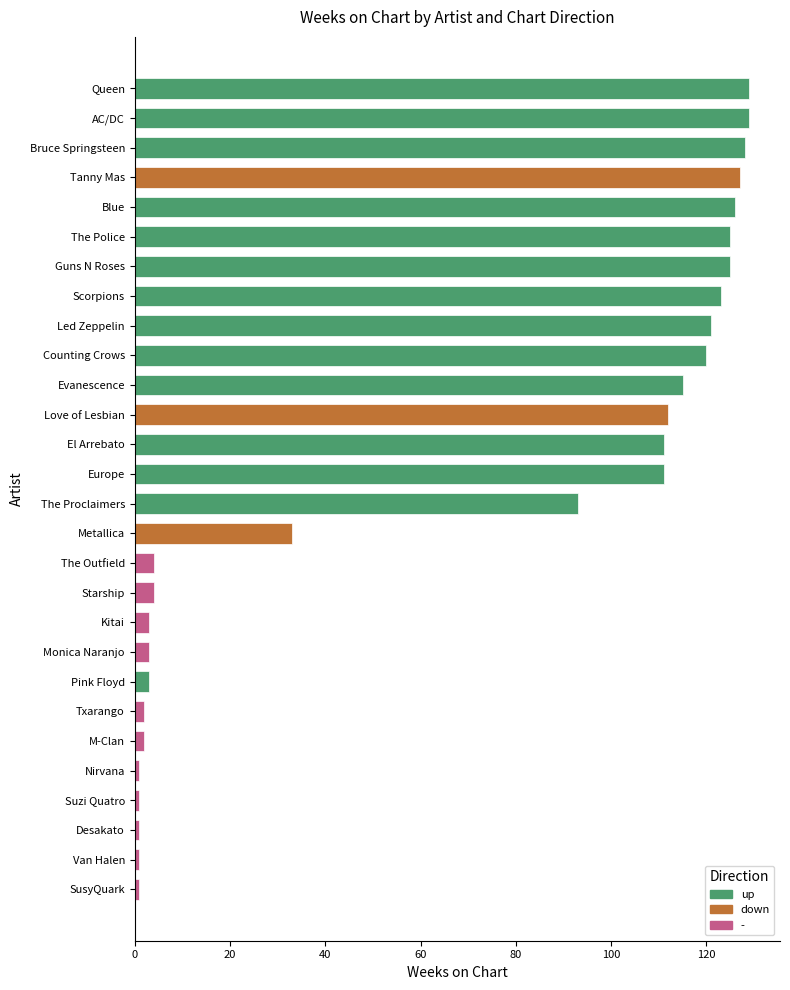

What is the difference between the maximum and minimum values?

128